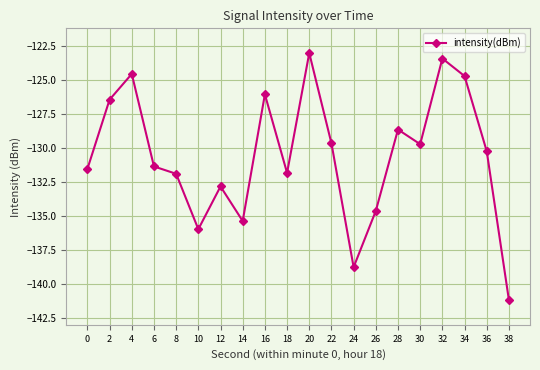

Is it true that the value at 22 is -129.6?

True